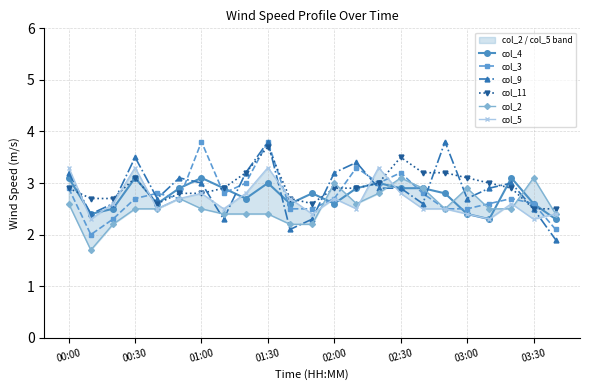

Is it true that col_11 equals 1.2 at 02:00?

False